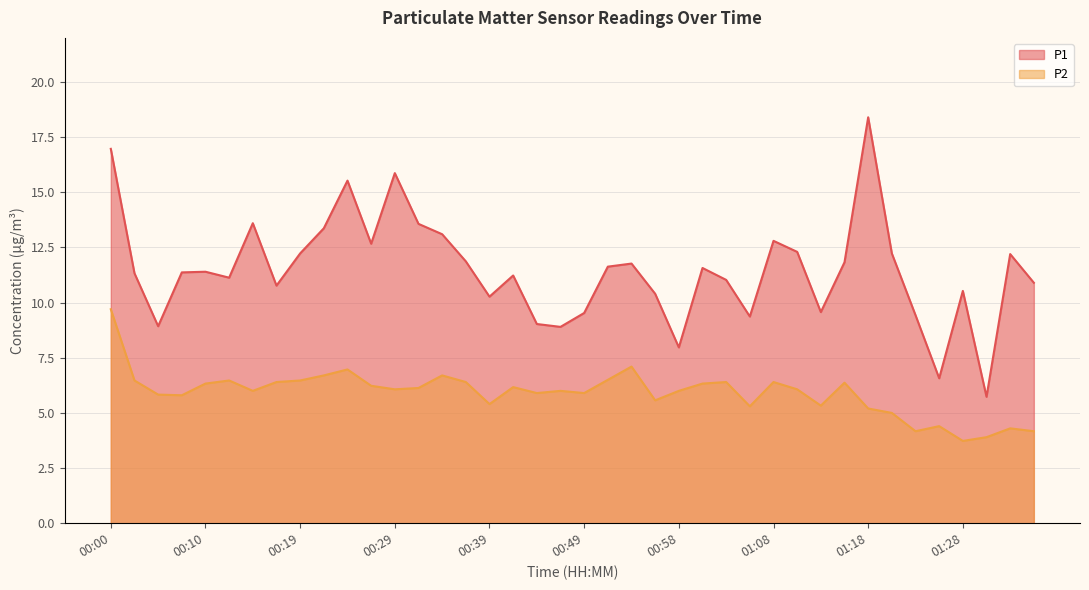

Rank the categories by P2 value from highest to lowest.

00:00, 00:54, 00:24, 00:22, 00:34, 00:51, 00:02, 00:12, 00:19, 00:17, 00:37, 01:03, 01:08, 01:16, 00:10, 01:01, 00:27, 00:41, 00:32, 00:29, 01:11, 00:15, 00:46, 00:58, 00:44, 00:49, 00:05, 00:07, 00:56, 00:39, 01:13, 01:06, 01:18, 01:20, 01:25, 01:33, 01:23, 01:35, 01:30, 01:28